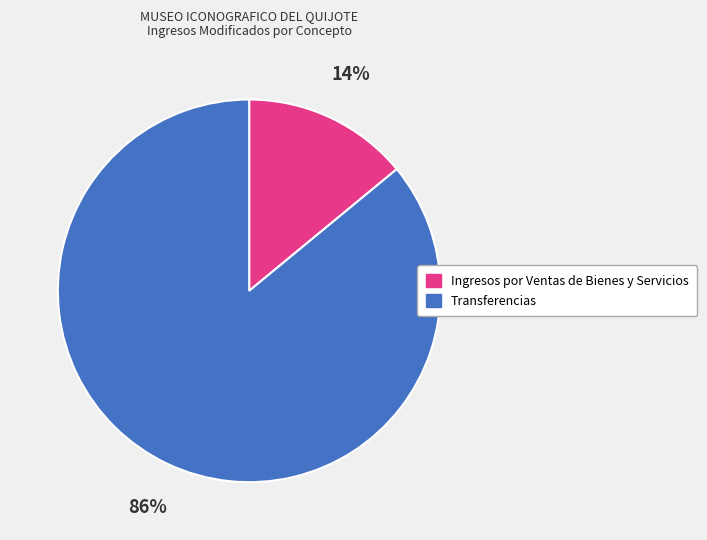

To the nearest percent, what portion does Transferencias represent?

86%